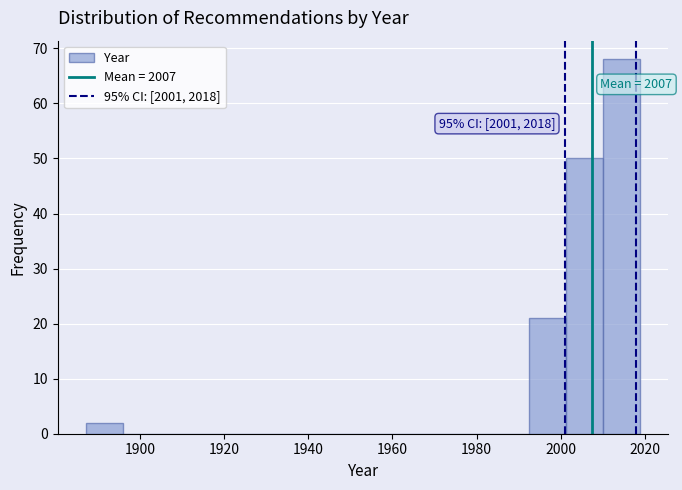

Which range on the x-axis has the tallest bar?

2010.2 to 2019.0